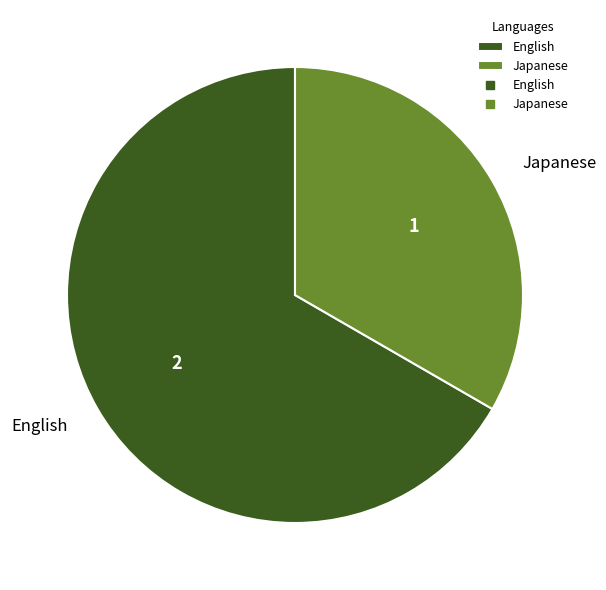

Which has a higher value, English or Japanese?

English